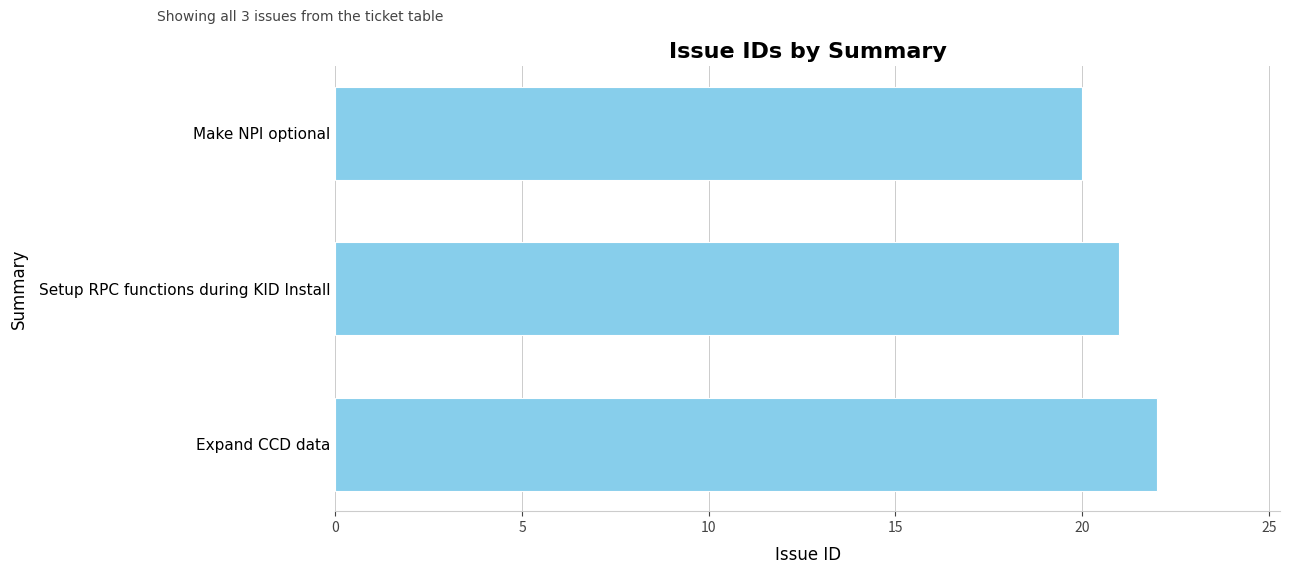

The value at Expand CCD data is 22. True or false?

True